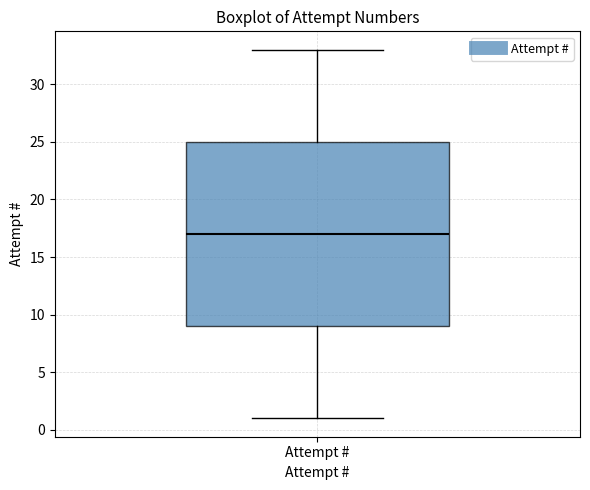

Transcribe this box plot: give where the median line is, the range the box spans, and where the two whiskers end, as read against the y-axis. The values are not printed on the chart, so give them approximately, as read against the axis.

median 17, box 9 to 25, whiskers 1 to 33